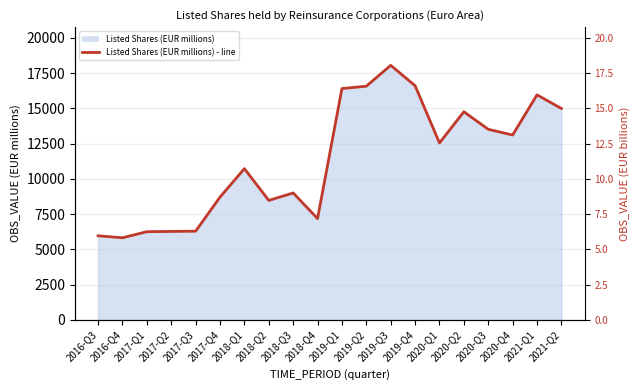

What is the ratio of the value at 2019-Q3 to the value at 2016-Q4?

3.1